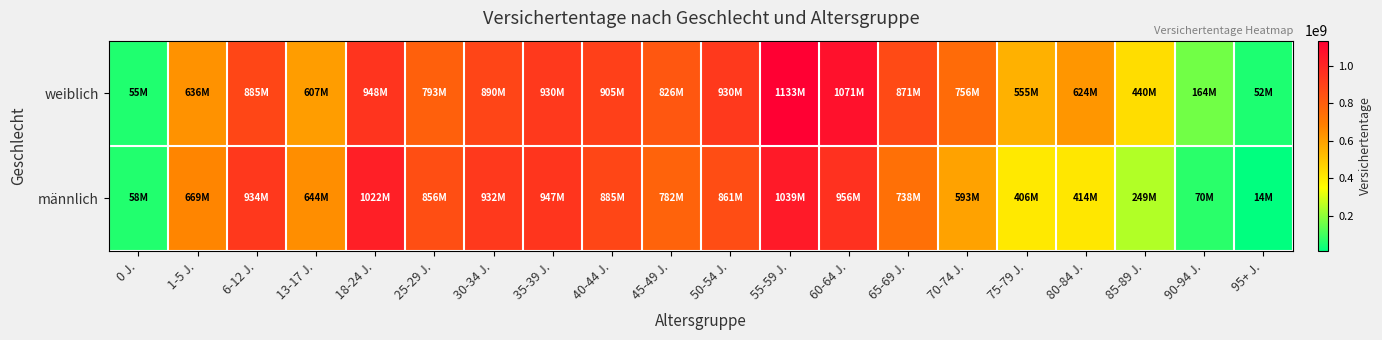

What is the maximum value shown in the chart?

1132675395